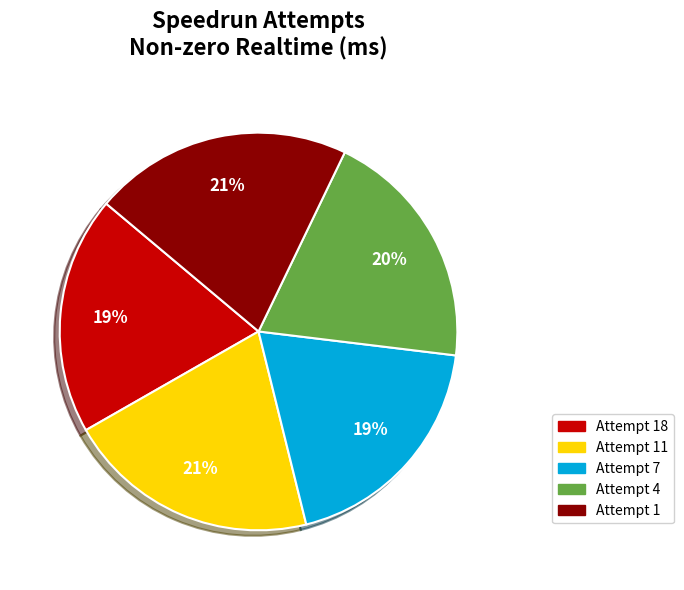

Does any single category account for the majority?

No